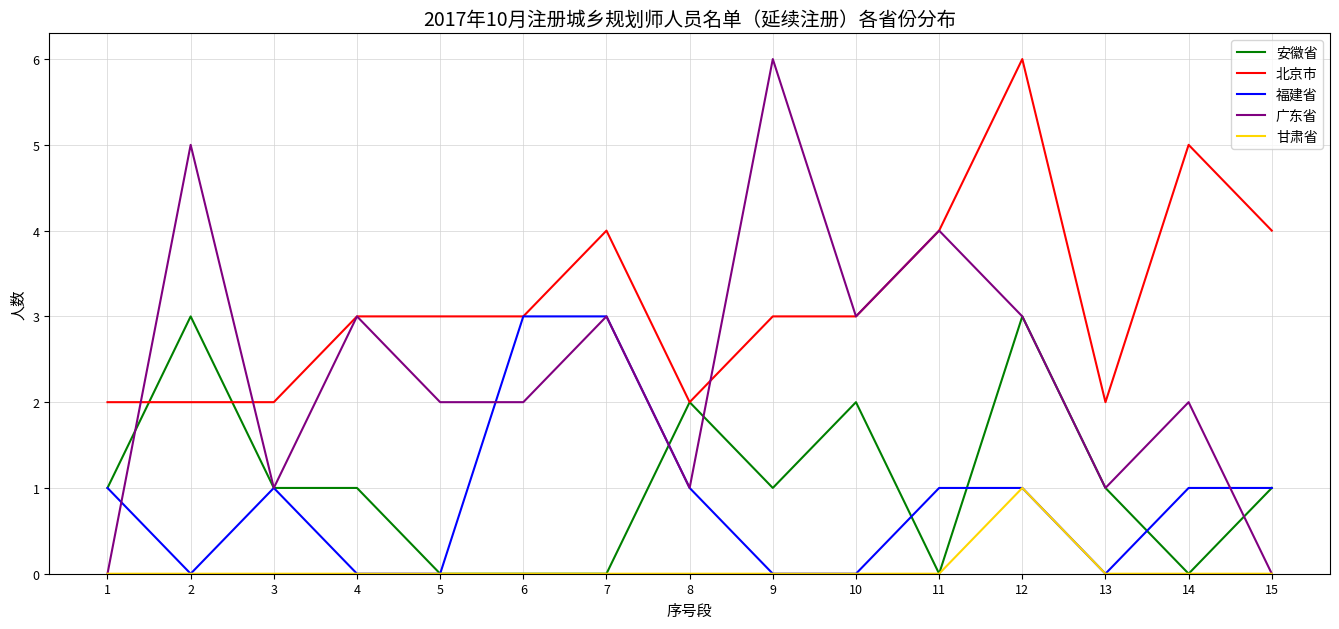

Which series has the largest total across all categories?

北京市